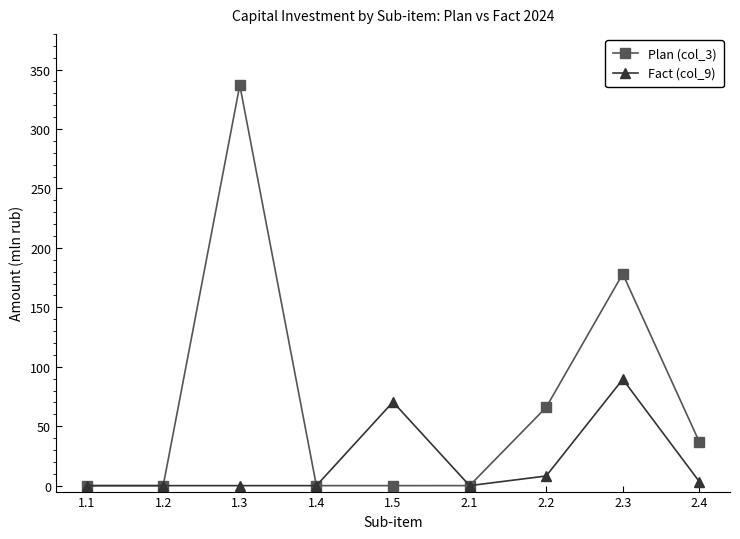

The Fact (col_9) series shows 139.5 at 2.3. True or false?

False